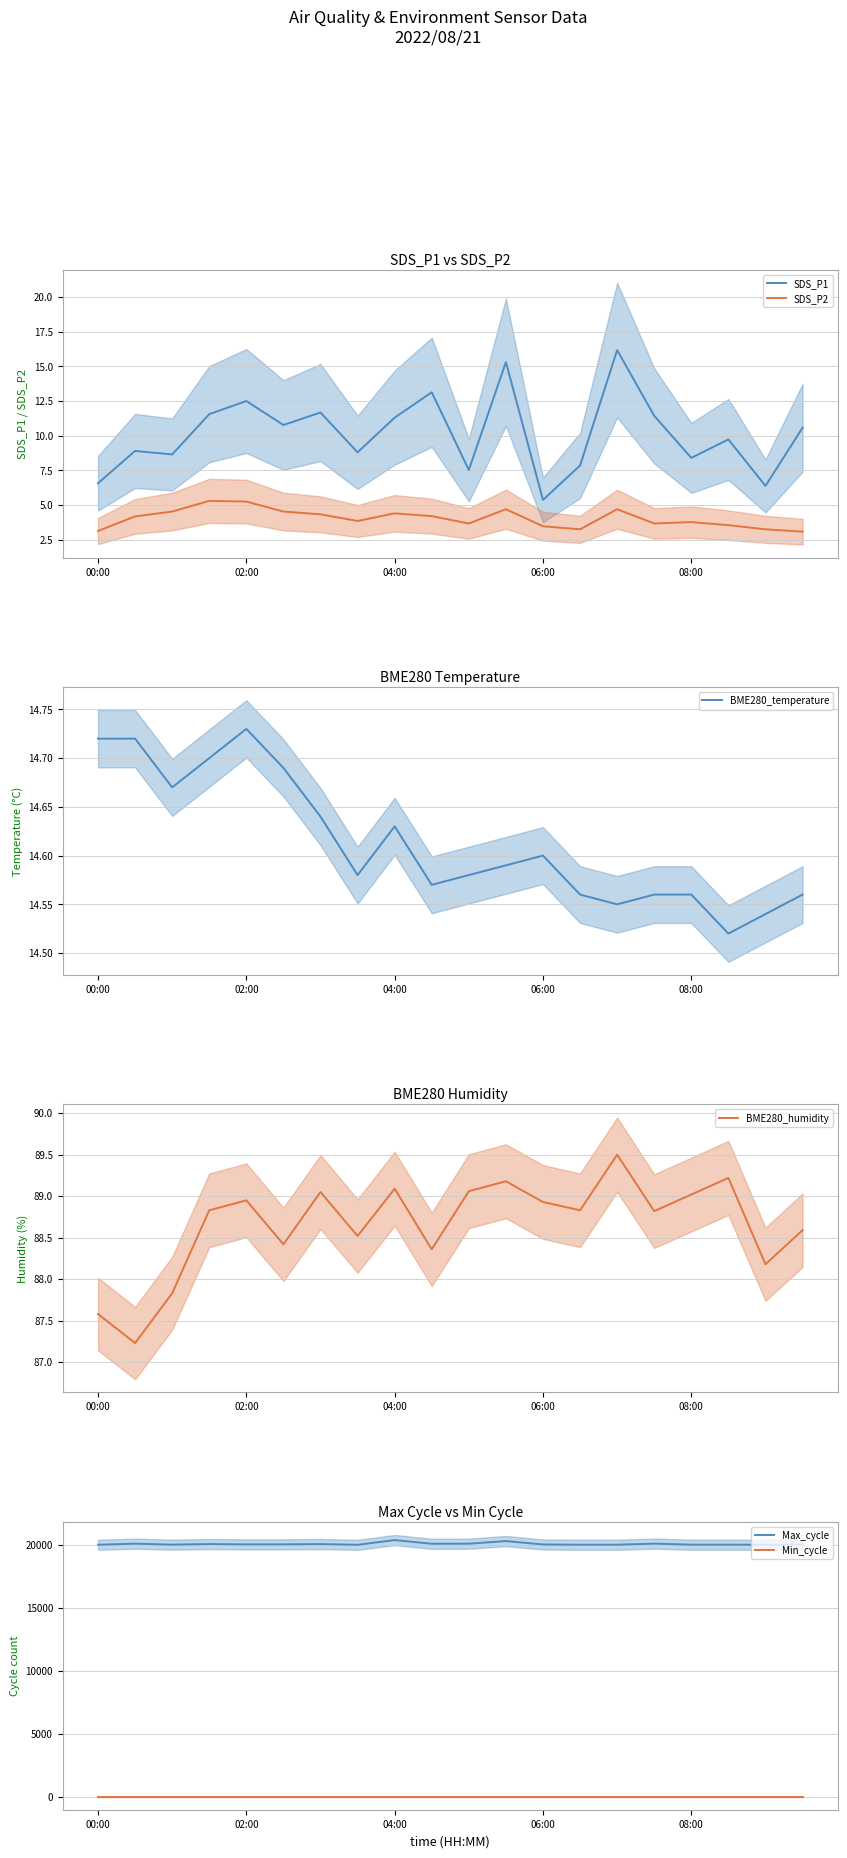

True or false: SDS_P1 and Max_cycle cross at least once.

False